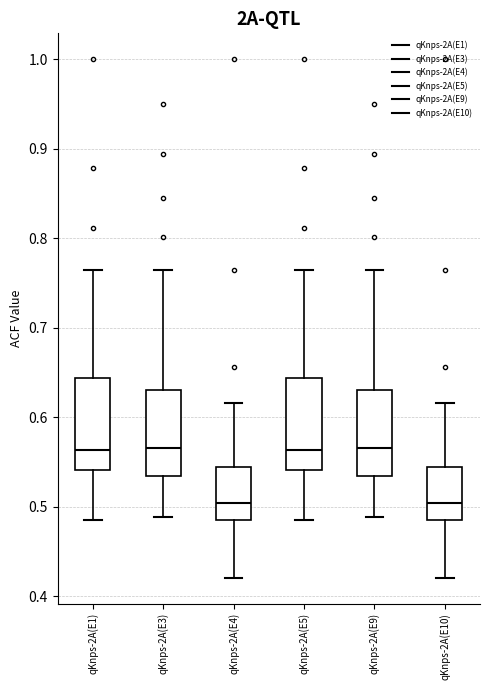

Reading left to right, read every box against the y-axis: the position of its median line, the range the box covers, and the ends of its whiskers. The values are not printed on the chart, so give them approximately, as read against the axis.

qKnps-2A(E1): median 0.56, box 0.54 to 0.64, whiskers 0.49 to 0.77
qKnps-2A(E3): median 0.57, box 0.53 to 0.63, whiskers 0.49 to 0.77
qKnps-2A(E4): median 0.50, box 0.49 to 0.54, whiskers 0.42 to 0.62
qKnps-2A(E5): median 0.56, box 0.54 to 0.64, whiskers 0.49 to 0.77
qKnps-2A(E9): median 0.57, box 0.53 to 0.63, whiskers 0.49 to 0.77
qKnps-2A(E10): median 0.50, box 0.49 to 0.54, whiskers 0.42 to 0.62